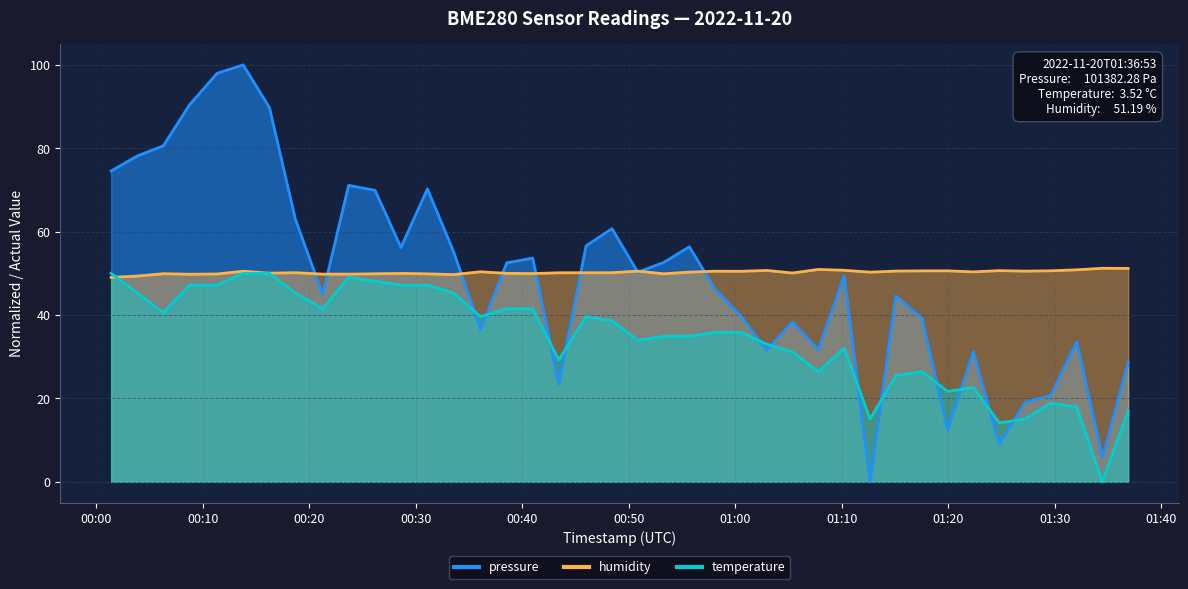

What is the difference between the maximum and second lowest values in the temperature series?

35.8